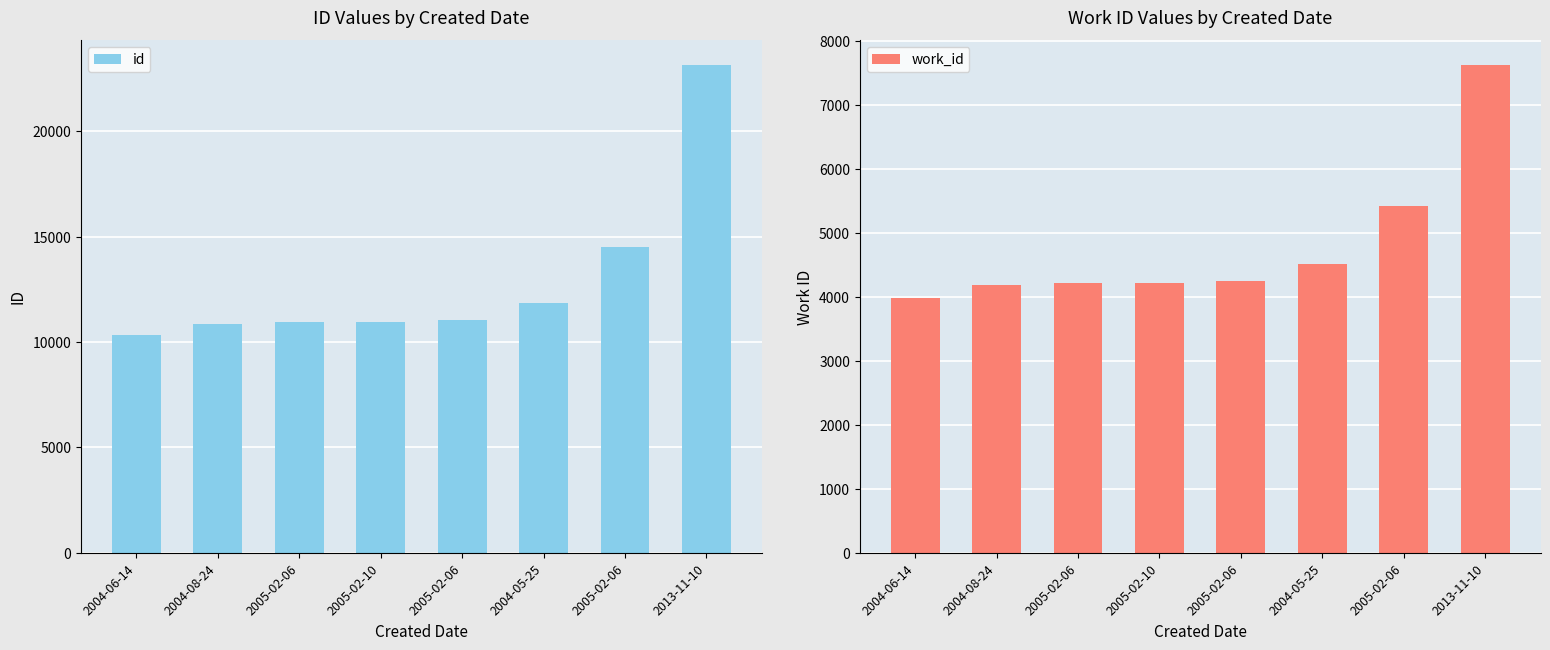

Rank the categories by id value from highest to lowest.

2013-11-10, 2005-02-06, 2004-05-25, 2005-02-06, 2005-02-10, 2005-02-06, 2004-08-24, 2004-06-14